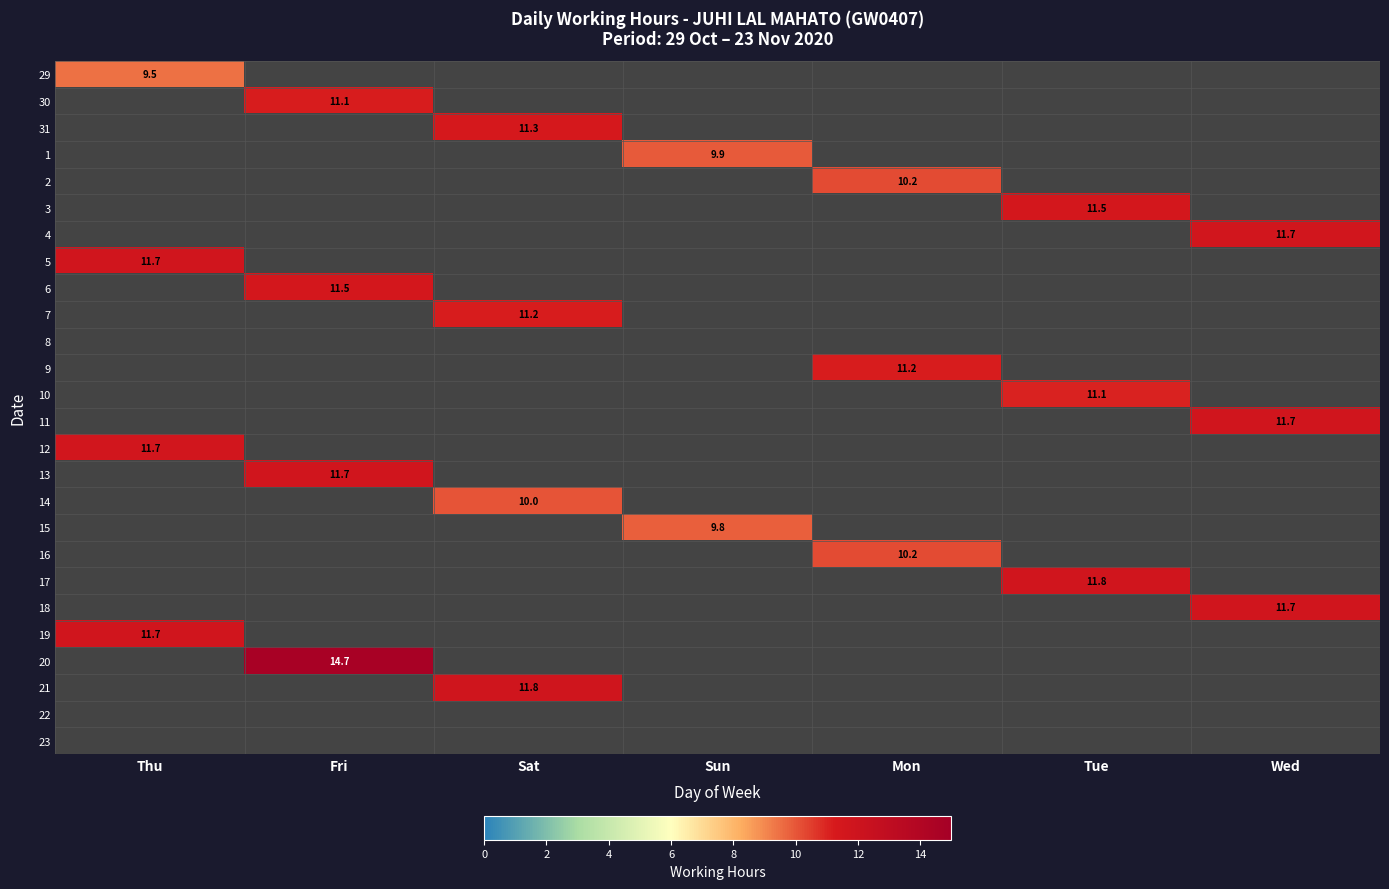

Count the number of data series in this chart.

26